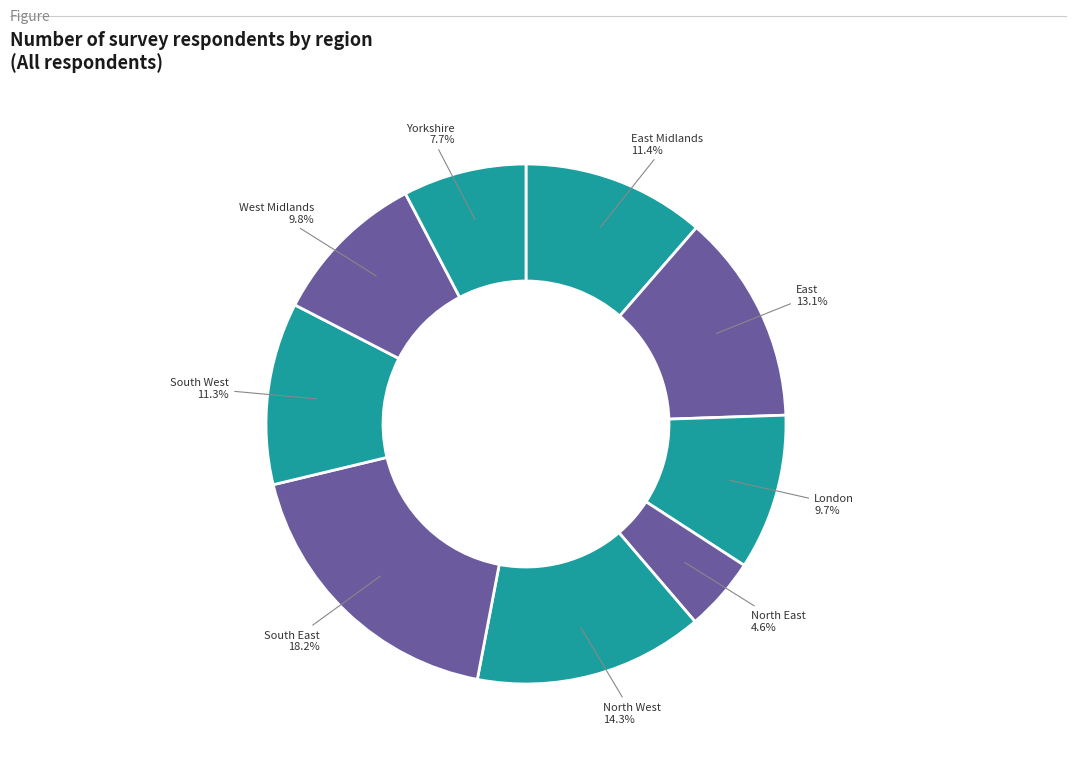

Does any single category account for the majority?

No